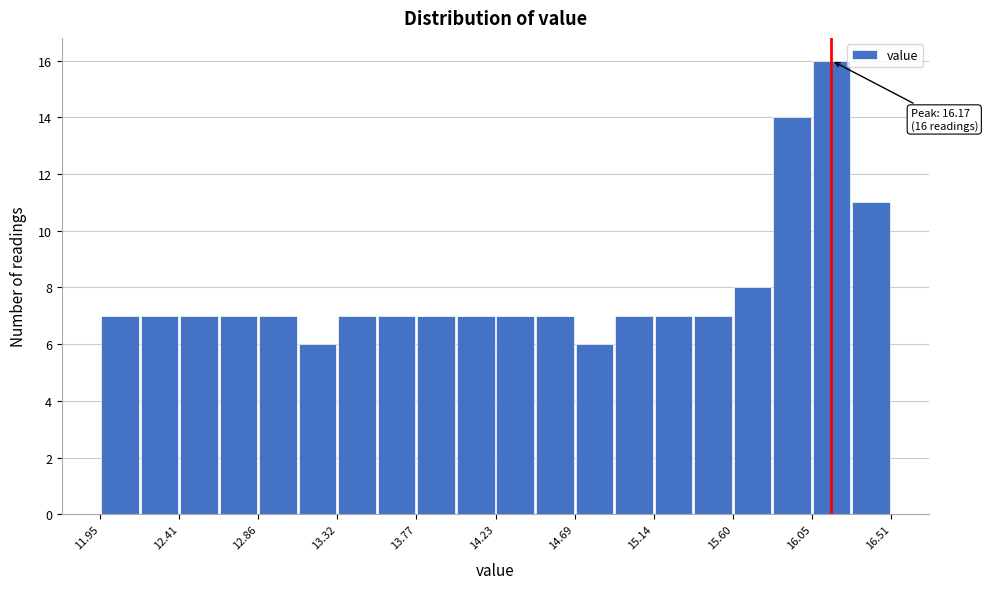

Which range on the x-axis has the tallest bar?

16.05 to 16.30